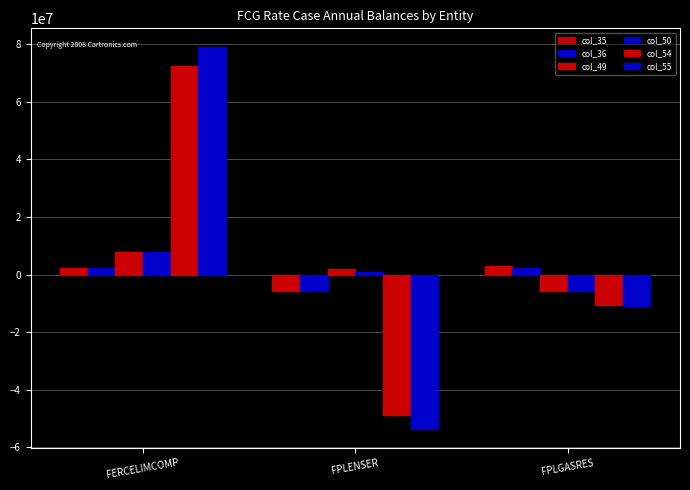

Are the bars horizontal?

No